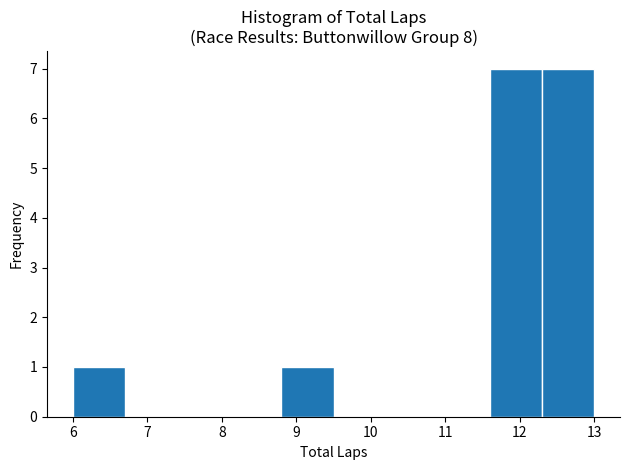

Reading left to right, list every bar in this chart as the range it spans on the x-axis followed by its height. The values are not printed on the chart, so give them approximately, as read against the axis.

6.0 to 6.7: 1
6.7 to 7.4: 0
7.4 to 8.1: 0
8.1 to 8.8: 0
8.8 to 9.5: 1
9.5 to 10.2: 0
10.2 to 10.9: 0
10.9 to 11.6: 0
11.6 to 12.3: 7
12.3 to 13.0: 7